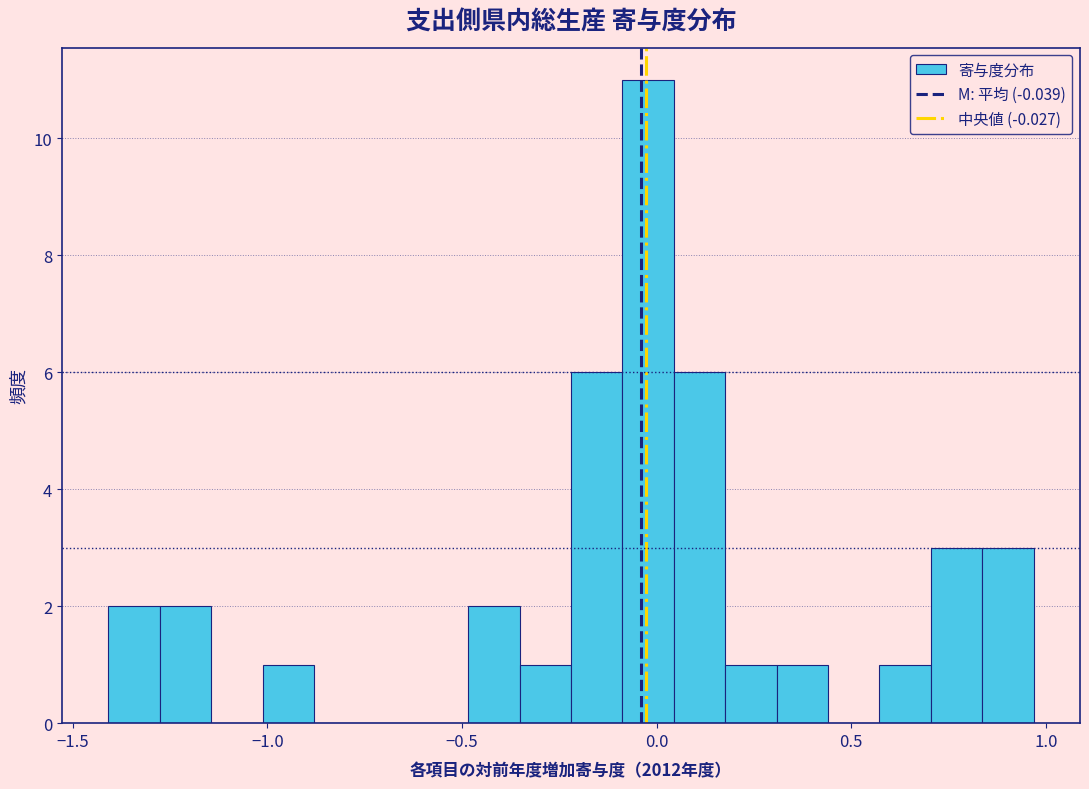

Around what value on the x-axis is the tallest bar? Give the approximate position of its centre, as read against the axis.

0.00